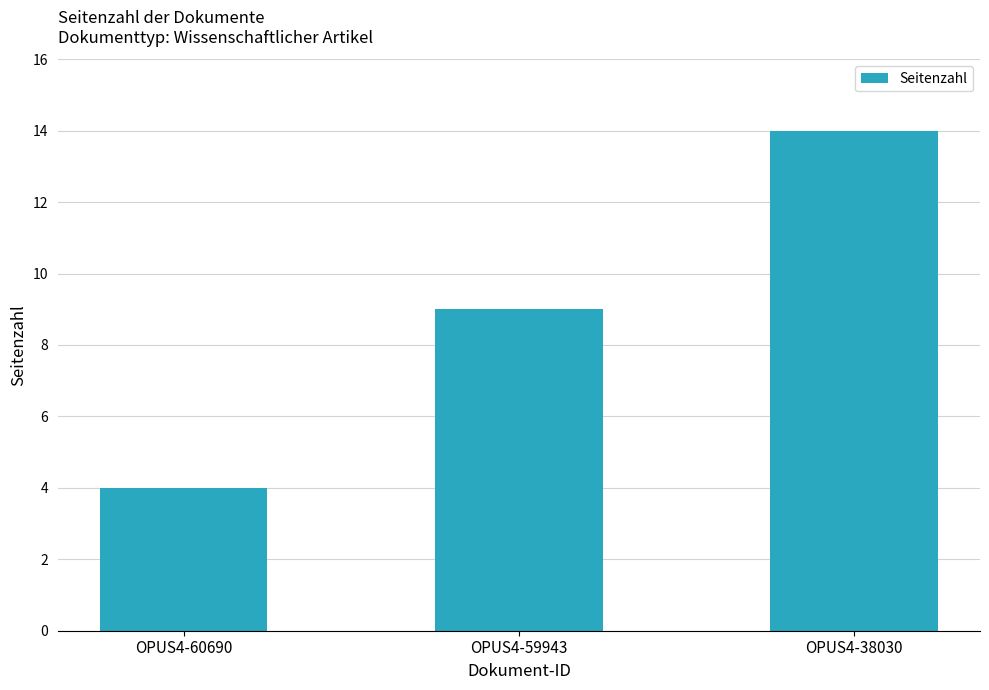

Is it true that the value at OPUS4-59943 is 9?

True